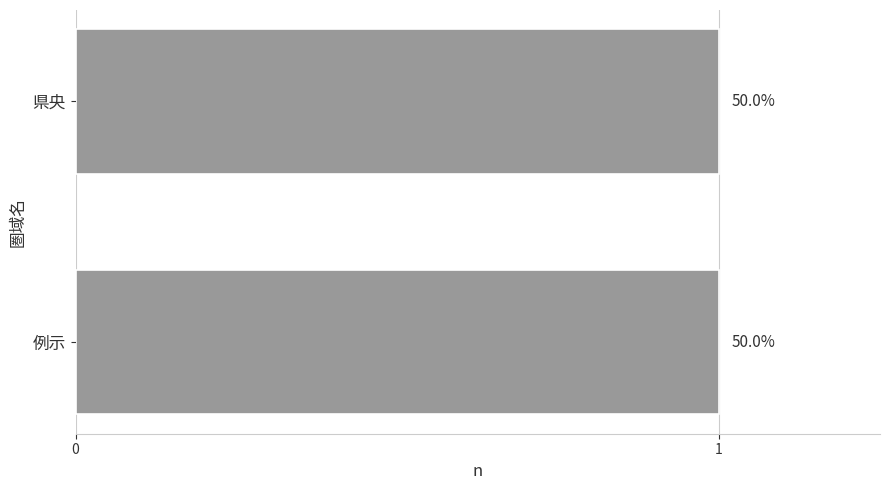

Rank the categories by value from highest to lowest.

例示, 県央